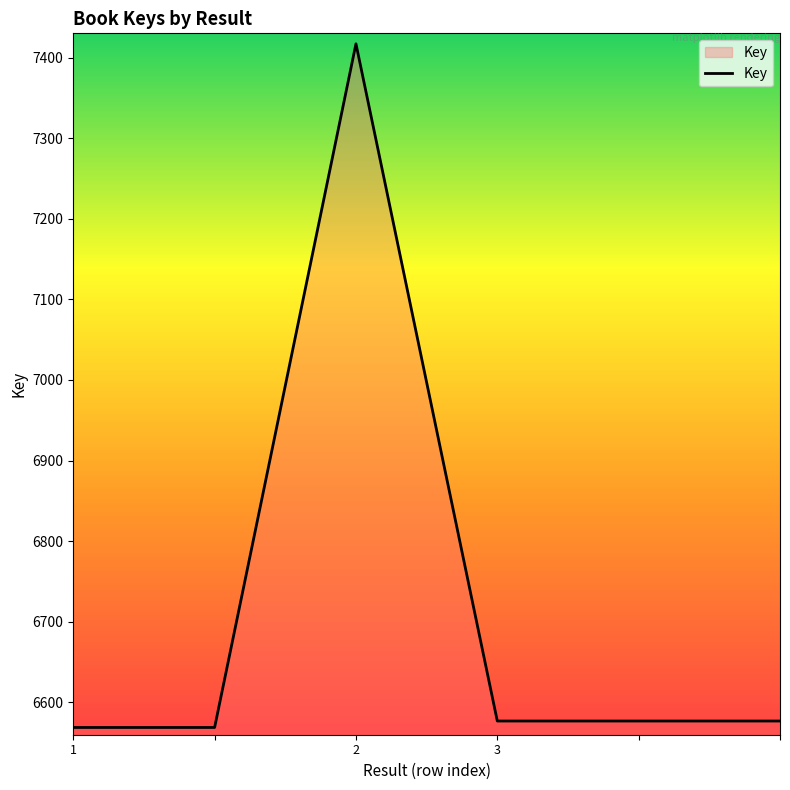

Count the number of categories in the chart.

6